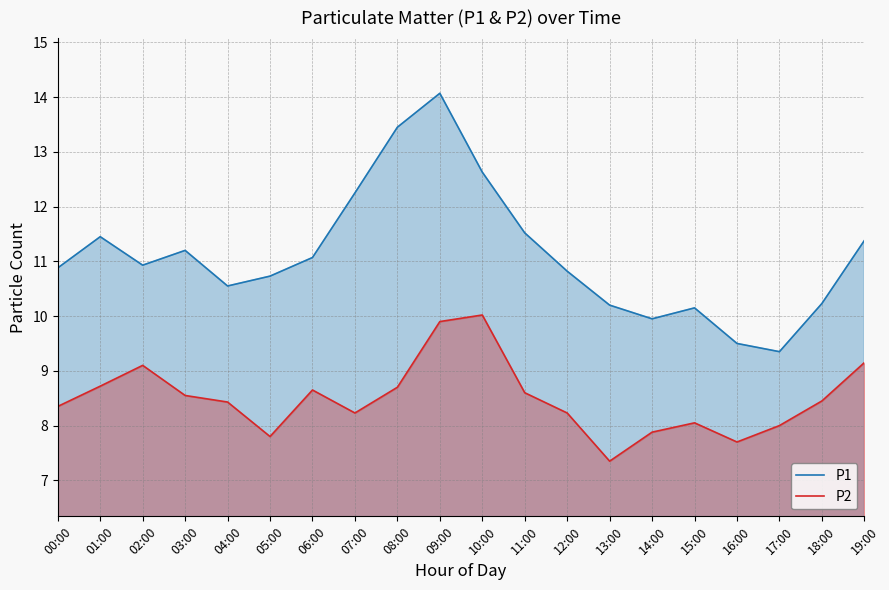

At how many categories does at least one series exceed 10?

17